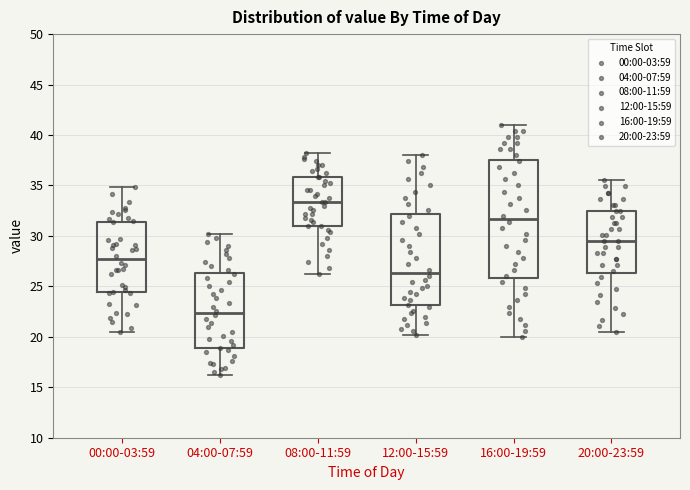

Which box has the highest median line?

08:00-11:59